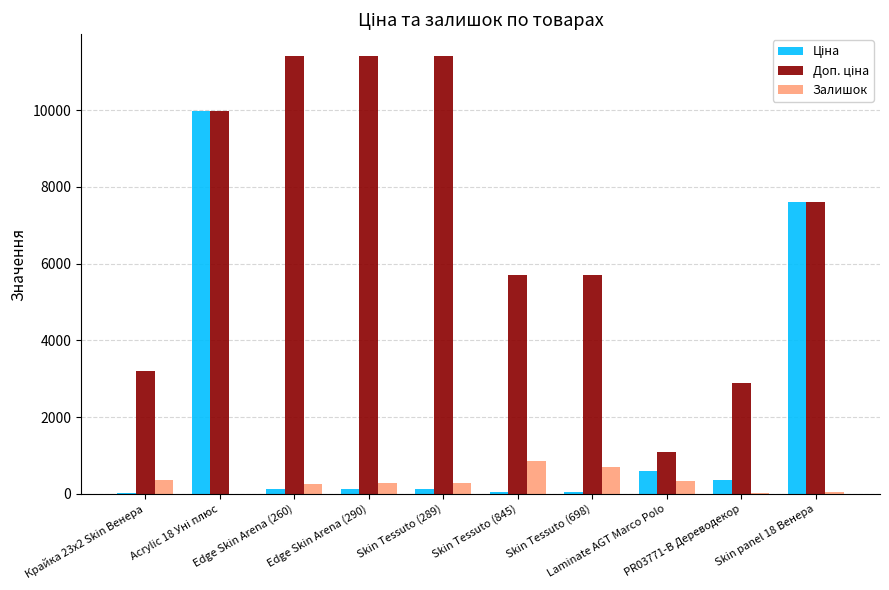

What is the sum of all Залишок values?

3140.0